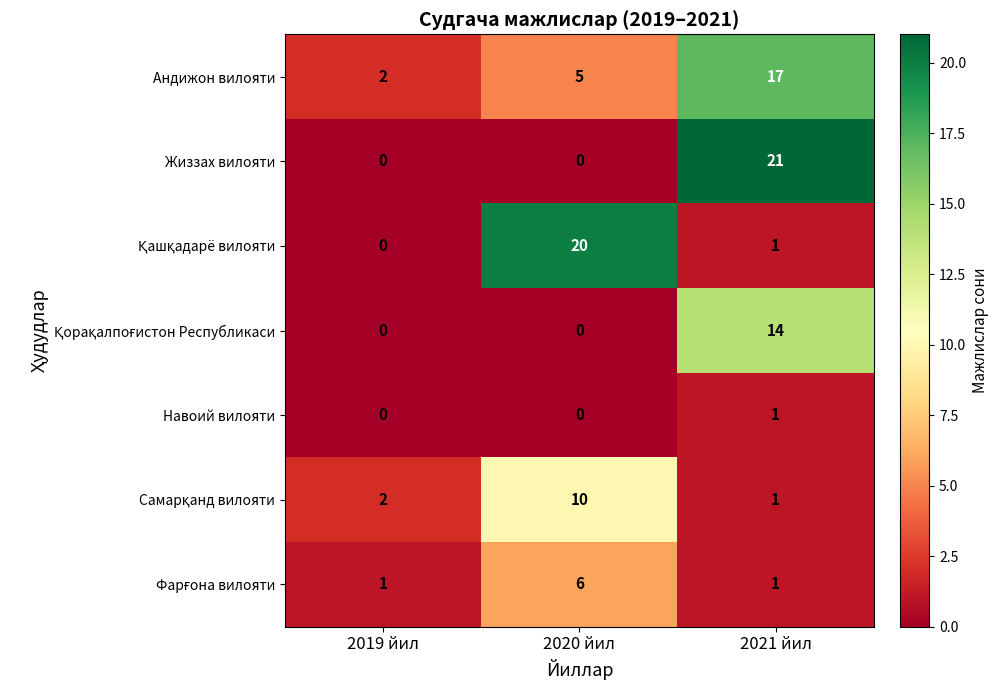

How many Андижон вилояти values are between 2 and 17?

3